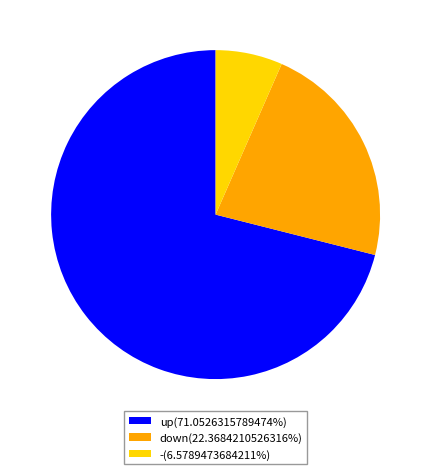

True or false: up accounts for 60% of the total.

False